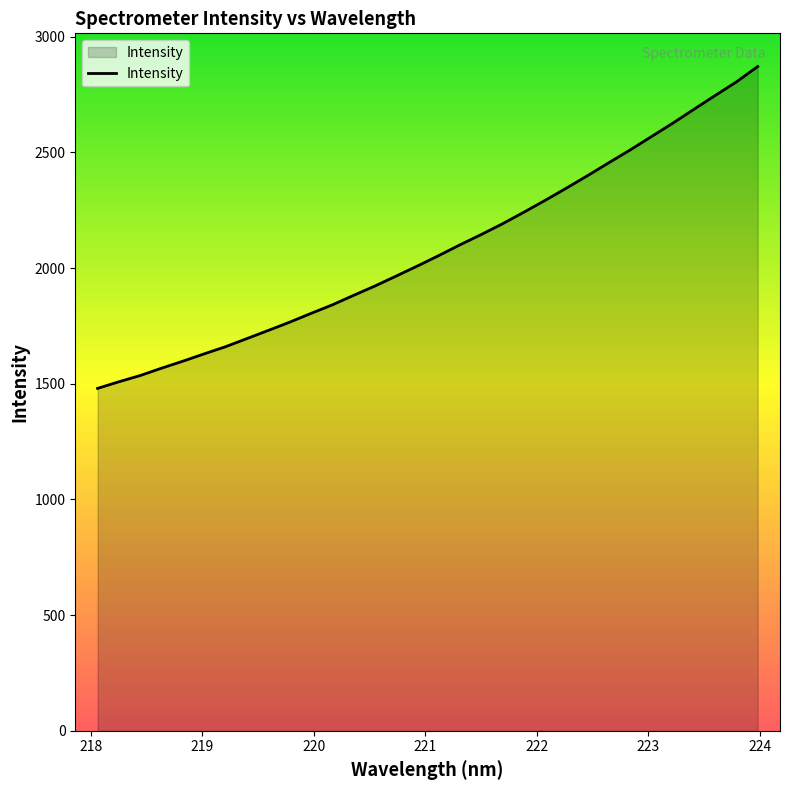

How many values exceed 2053?

16